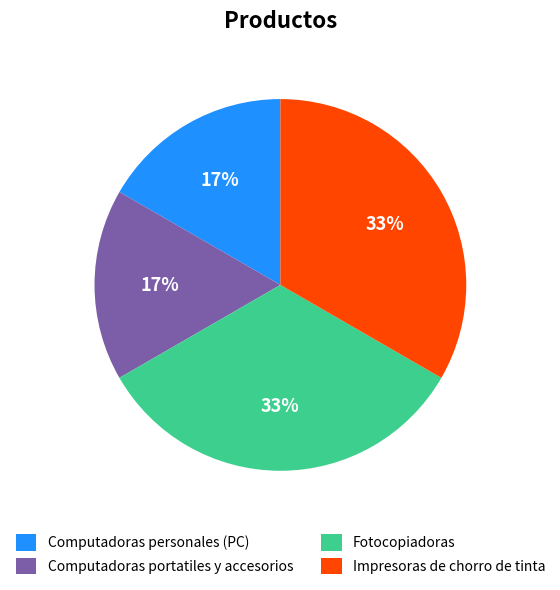

Between Computadoras portatiles y accesorios and Fotocopiadoras, which is larger?

Fotocopiadoras